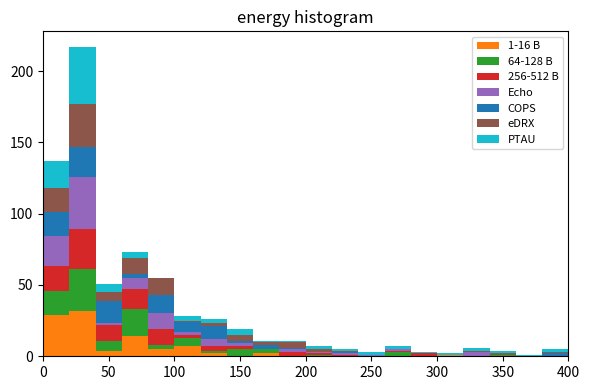

Which range on the x-axis has the tallest stacked bar (by total height)?

20 to 40